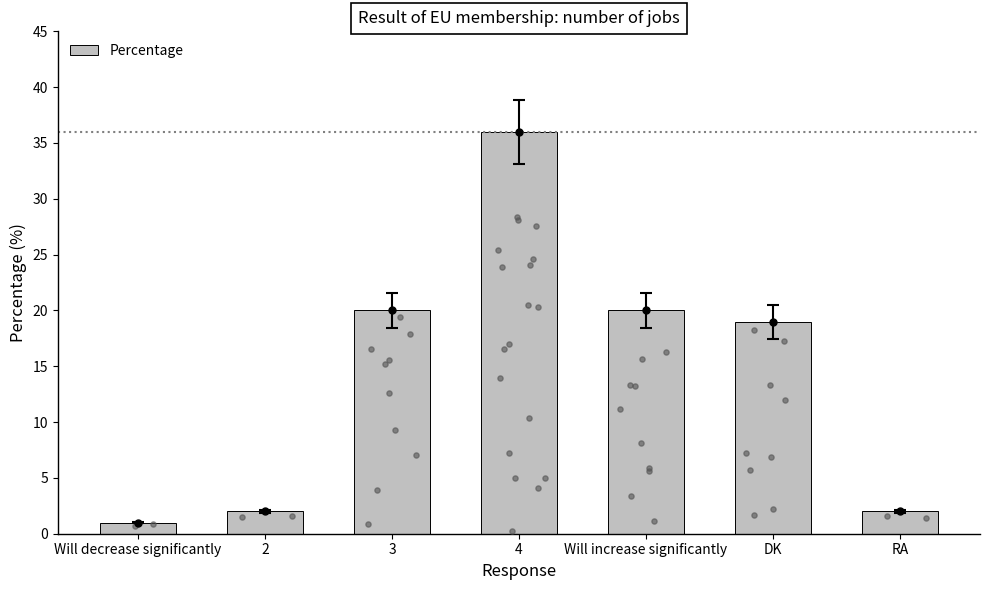

What is the ratio of the value at RA to the value at Will increase significantly?

0.1